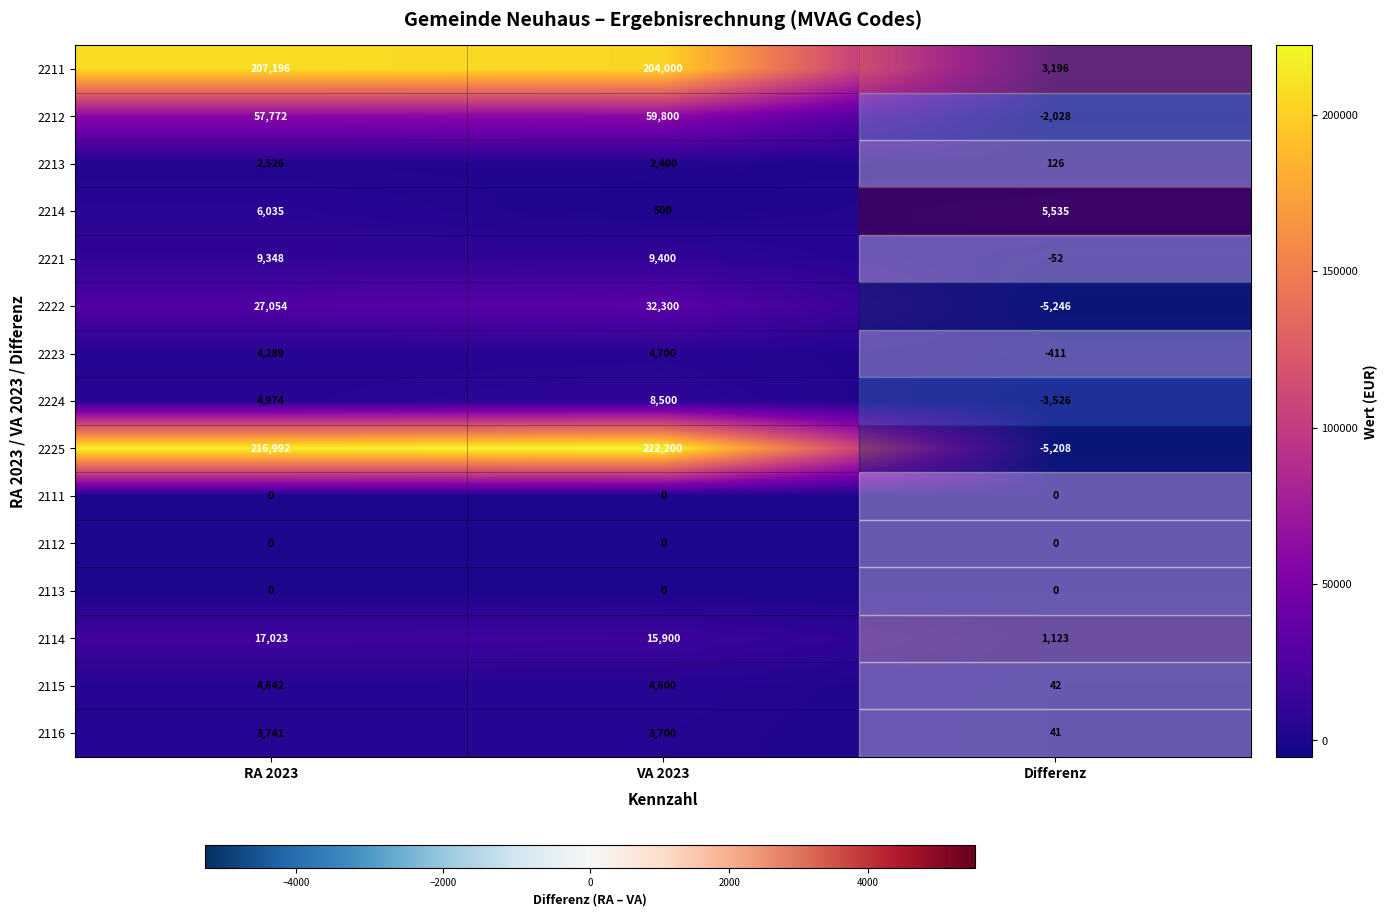

At which label does 2114 first exceed 15900?

RA 2023